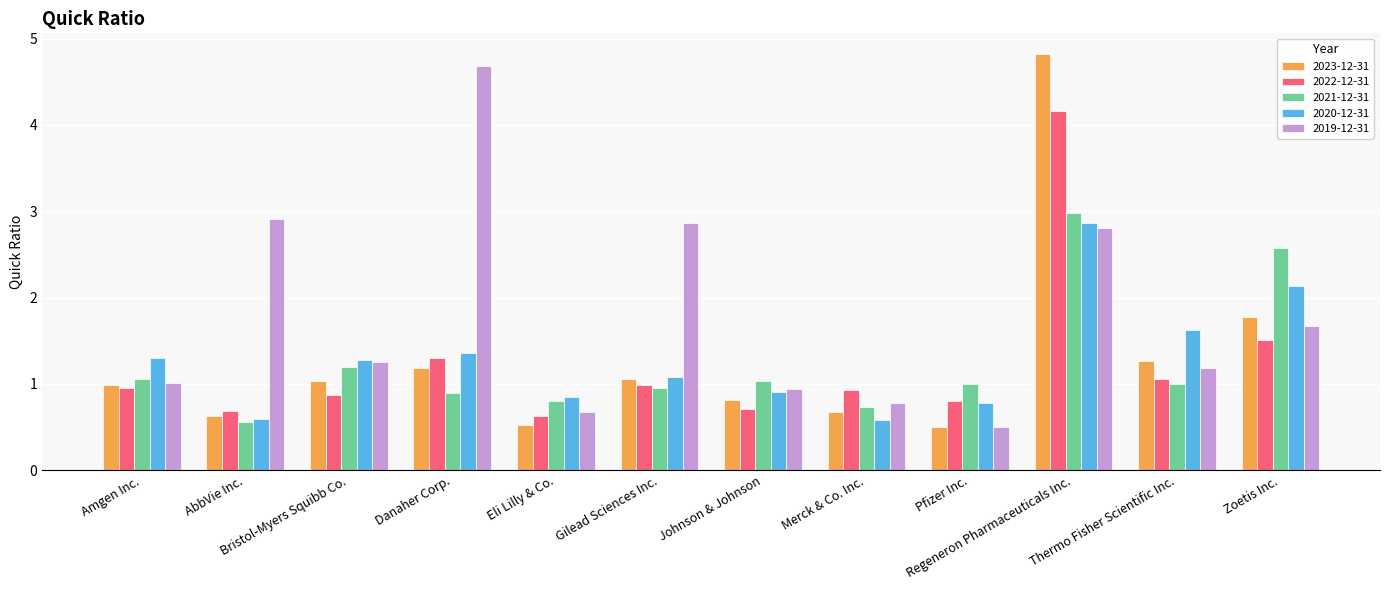

How many distinct data groups are displayed?

5